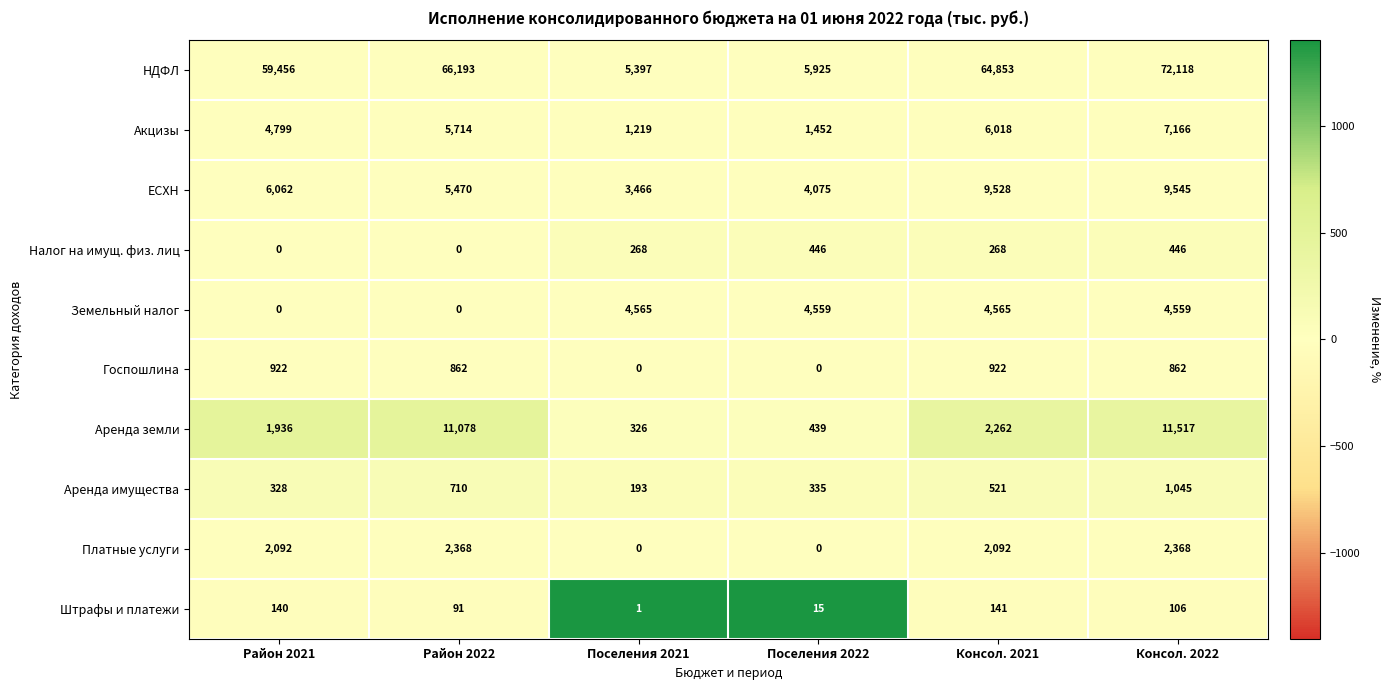

Rank the categories by Акцизы value from highest to lowest.

Консол. 2022, Консол. 2021, Район 2022, Район 2021, Поселения 2022, Поселения 2021